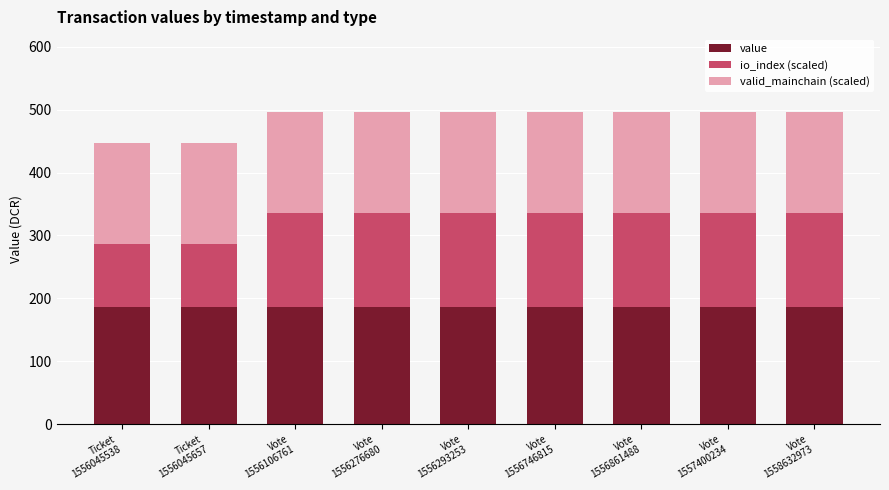

Which series has the widest spread of values?

io_index (scaled)